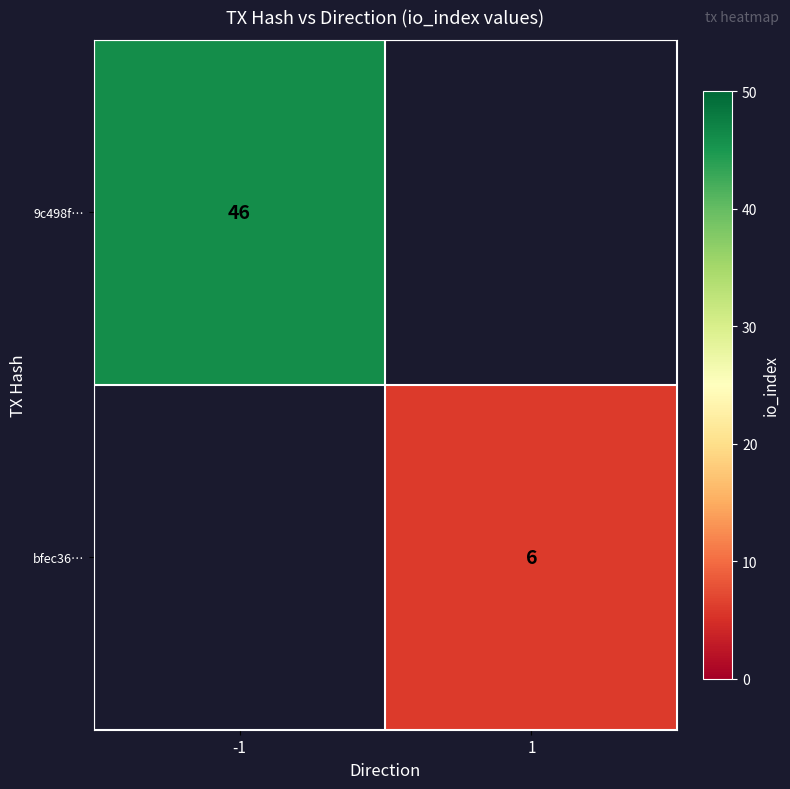

Is the value of 9c498f… at -1 greater than the value of bfec36… at 1?

Yes